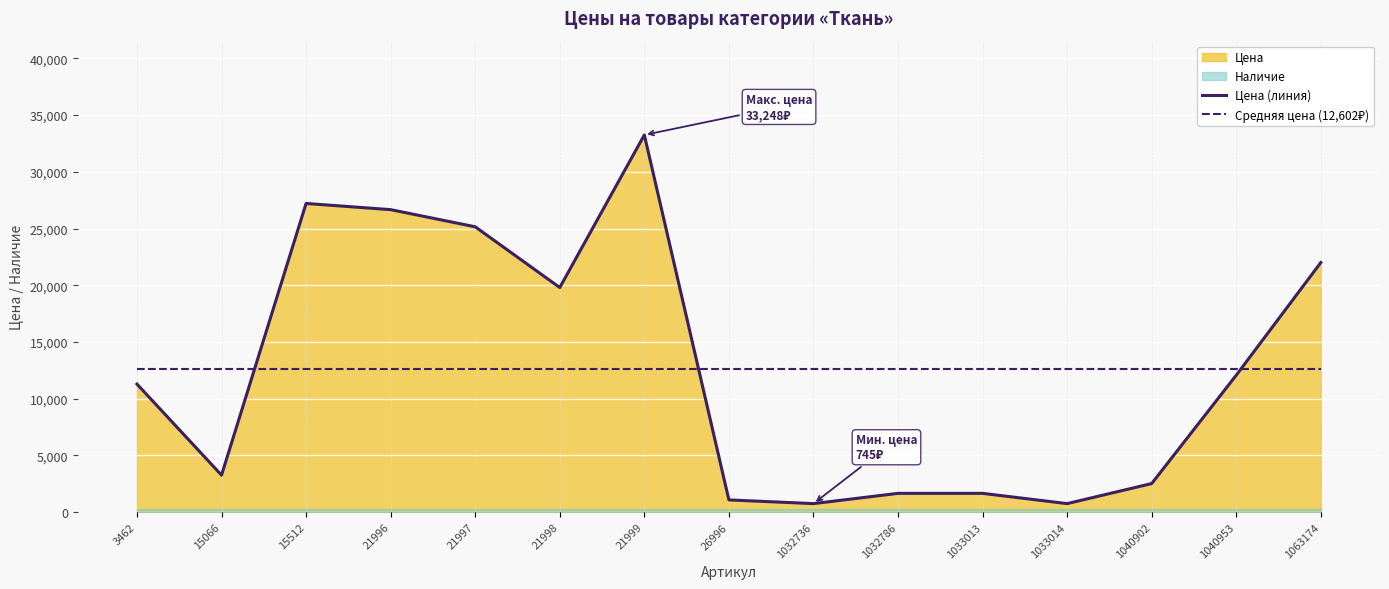

What is the maximum value for Цена (линия)?

33248.0